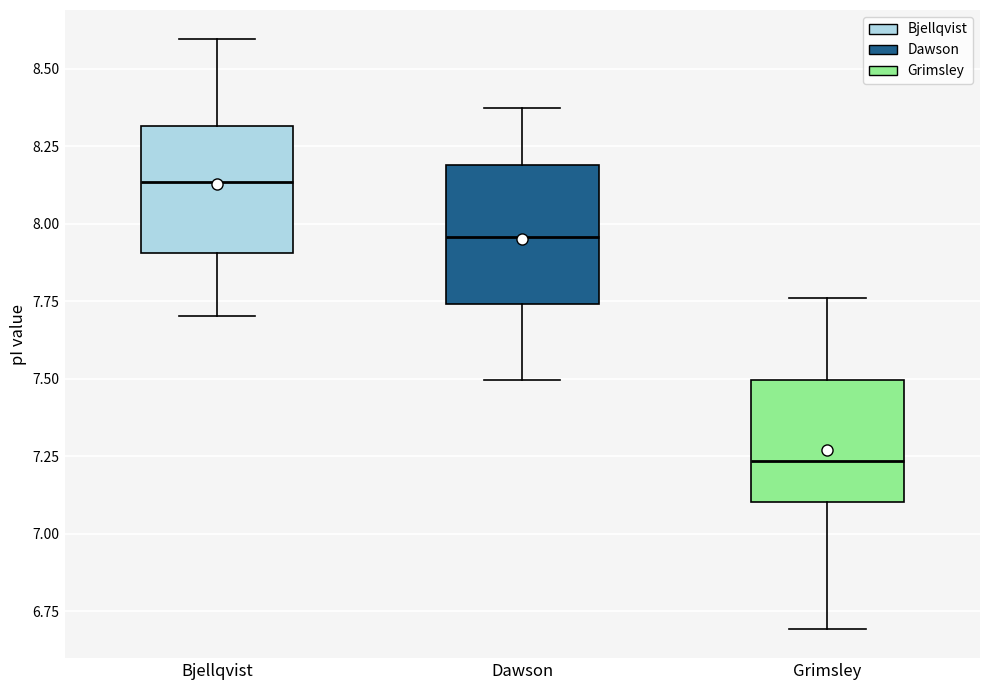

Reading left to right, read every box against the y-axis: the position of its median line, the range the box covers, and the ends of its whiskers. The values are not printed on the chart, so give them approximately, as read against the axis.

Bjellqvist: median 8.15, box 7.90 to 8.30, whiskers 7.70 to 8.60
Dawson: median 7.95, box 7.75 to 8.20, whiskers 7.50 to 8.40
Grimsley: median 7.25, box 7.10 to 7.50, whiskers 6.70 to 7.75